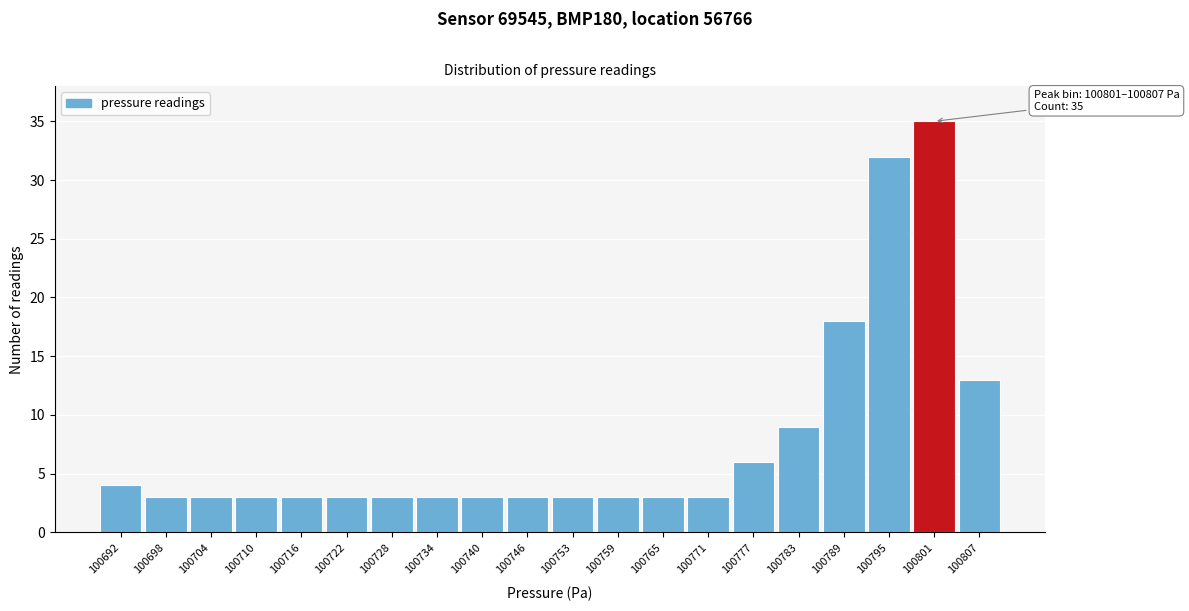

Reading left to right, extract all data points from this chart.

4	3	3	3	3	3	3	3	3	3	3	3	3	3	6	9	18	32	35	13